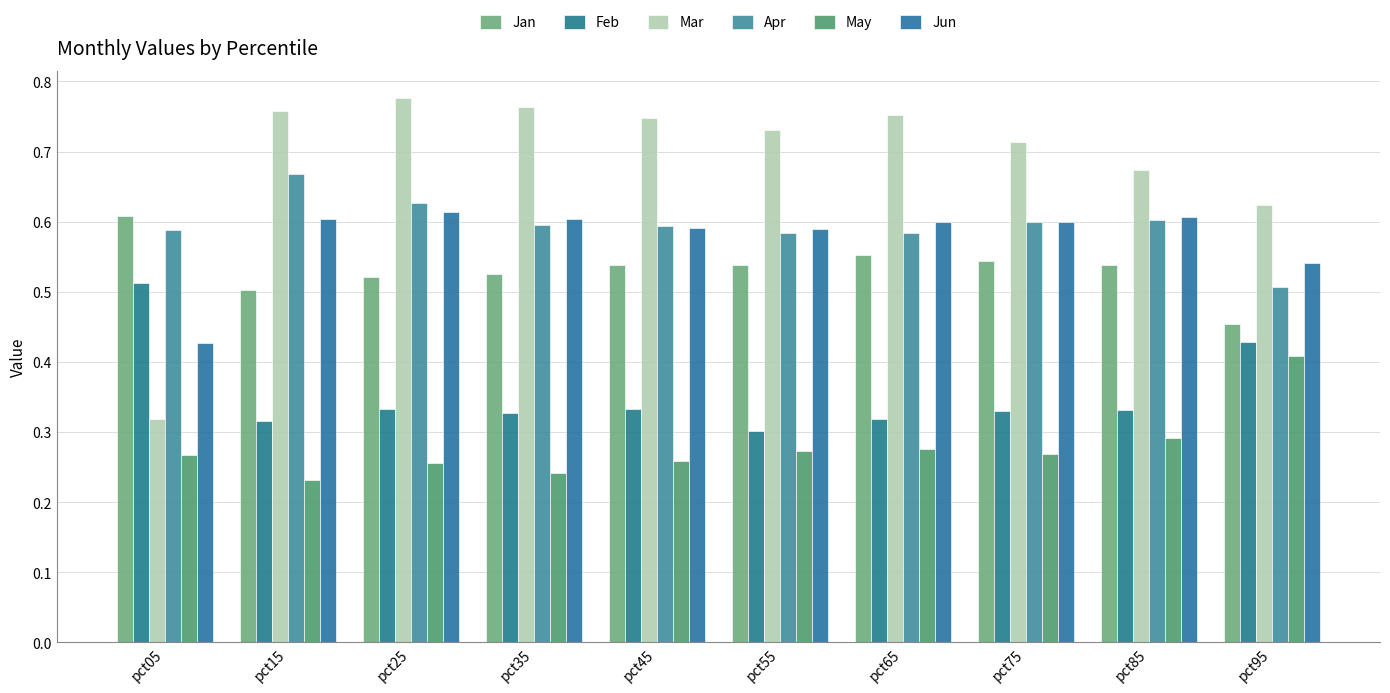

What value does the Feb series have at pct75?

0.3